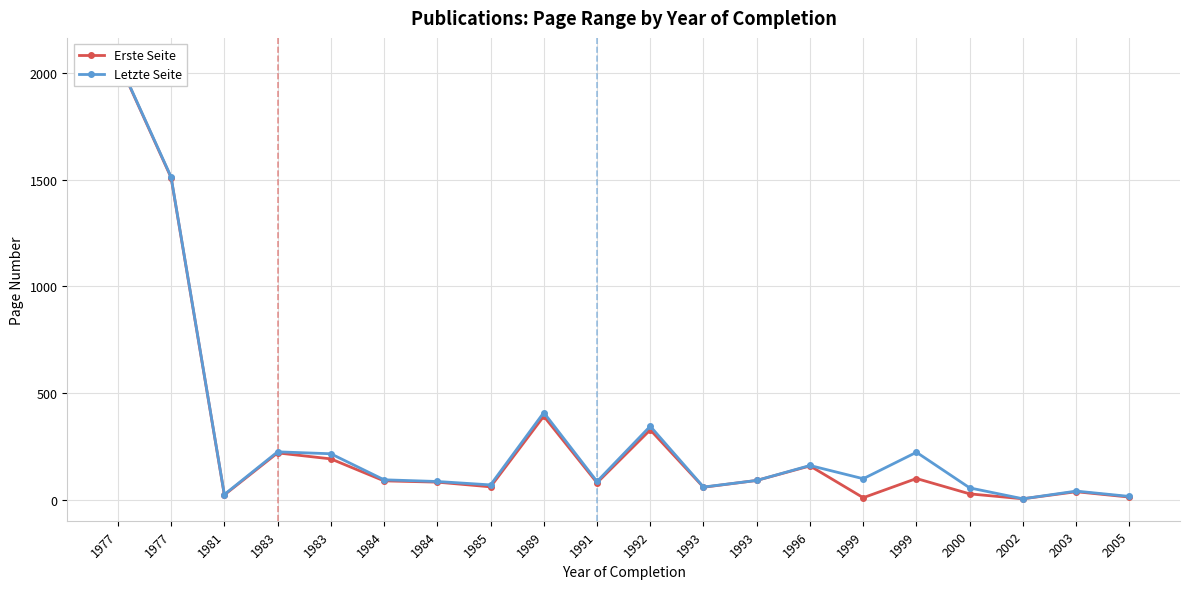

Reading right to left, transcribe all the data shown in this chart.

Erste Seite: 2005=12	2003=37	2002=4	2000=27	1999=99	1999=9	1996=158	1993=90	1993=58	1992=327	1991=79	1989=391	1985=60	1984=82	1984=88	1983=191	1983=219	1981=22	1977=1509	1977=2059
Letzte Seite: 2005=15	2003=40	2002=4	2000=55	1999=222	1999=98	1996=160	1993=90	1993=59	1992=344	1991=85	1989=408	1985=69	1984=85	1984=93	1983=215	1983=224	1981=24	1977=1512	1977=2061